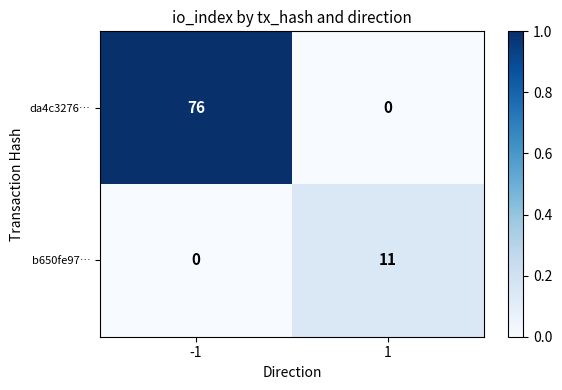

Count the number of data series in this chart.

2